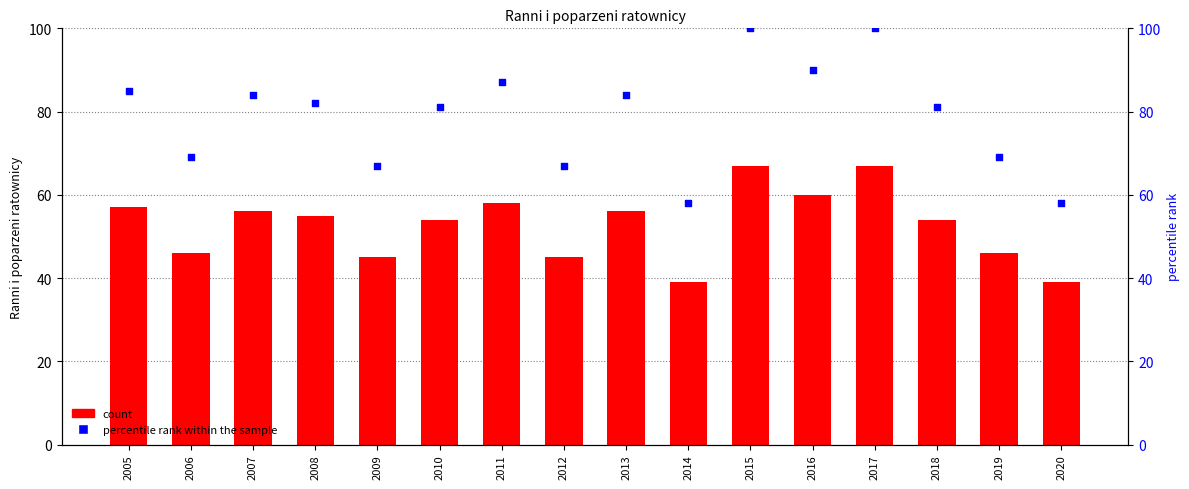

Which series reaches the maximum Y coordinate?

percentile rank within the sample